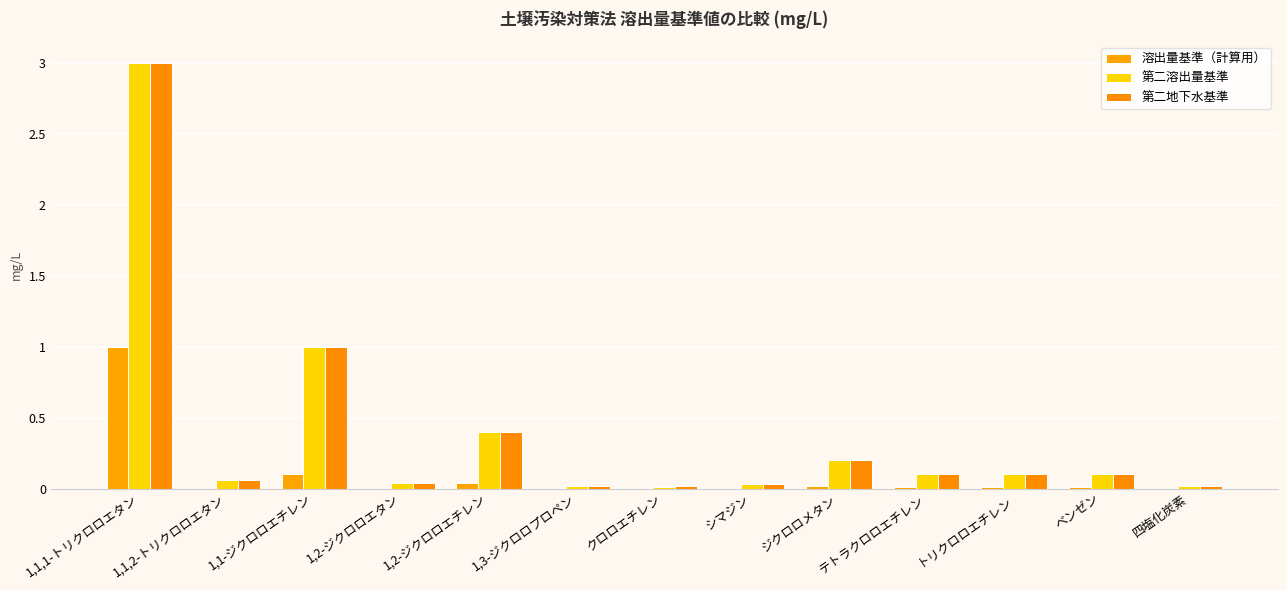

What is the highest value of the 第二溶出量基準 series?

3.0